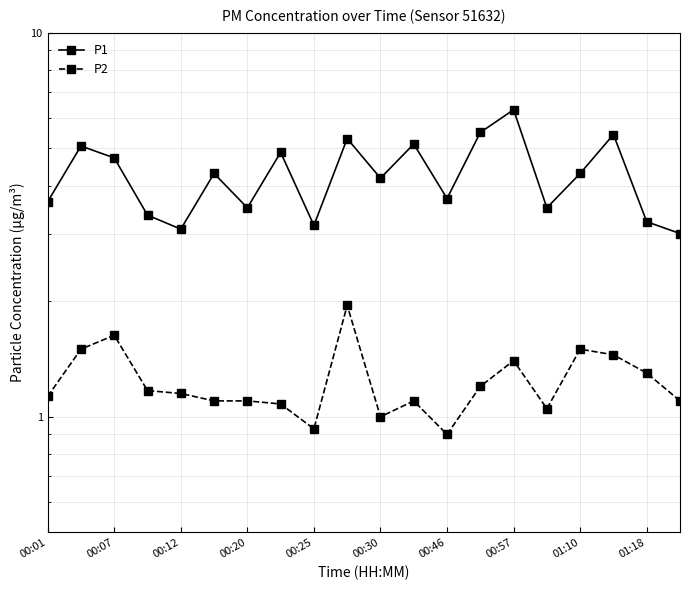

At how many categories does at least one series exceed 1?

20